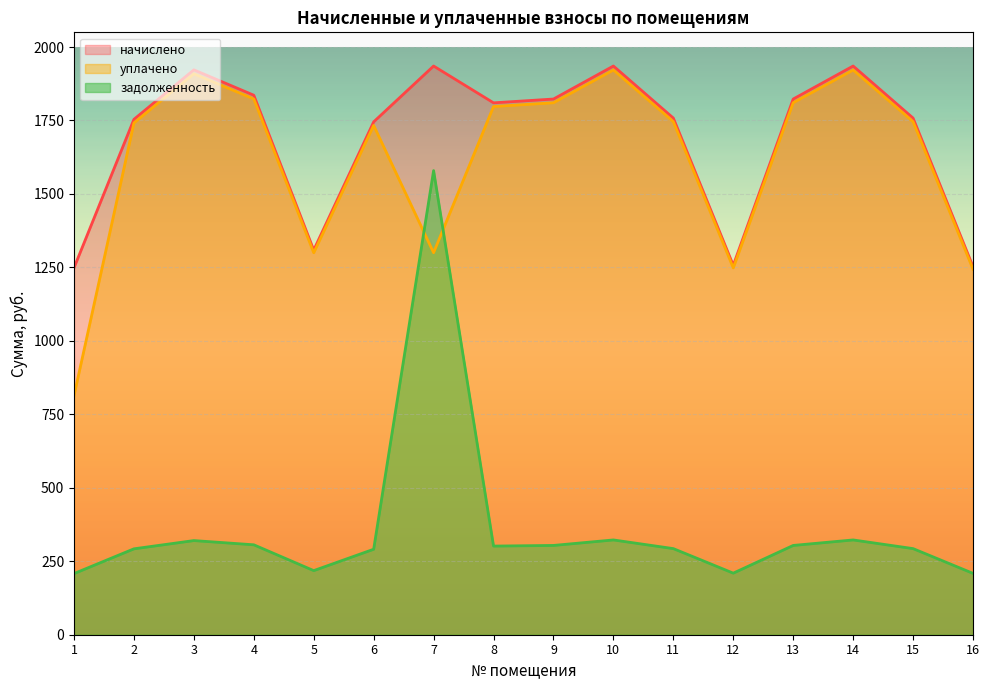

Reading left to right, transcribe all the data shown in this chart.

задолженность: 1=208.1	2=292.3	3=320.4	4=306.0	5=218.2	6=290.9	7=1579.5	8=301.7	9=303.8	10=322.6	11=293.0	12=209.5	13=303.8	14=322.6	15=293.0	16=208.8
начислено: 1=1248.5	2=1753.9	3=1922.4	4=1836.0	5=1309.0	6=1745.3	7=1935.4	8=1810.1	9=1823.0	10=1935.4	11=1758.2	12=1257.1	13=1823.0	14=1935.4	15=1758.2	16=1252.8
уплачено: 1=813.2	2=1741.7	3=1909.0	4=1823.2	5=1299.9	6=1733.2	7=1300.0	8=1797.5	9=1810.4	10=1921.9	11=1746.0	12=1248.4	13=1810.5	14=1921.9	15=1746.0	16=1244.1